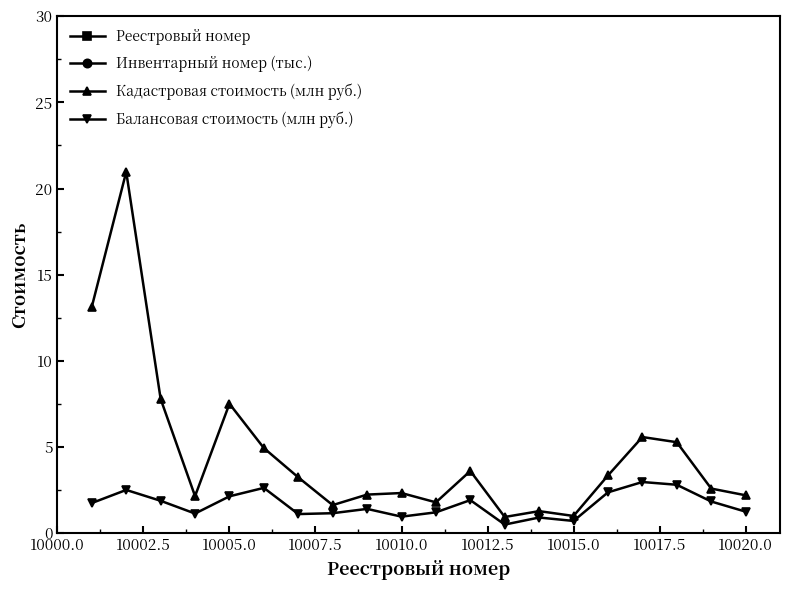

True or false: Кадастровая стоимость (млн руб.) has a value of 2.2 at 10020.0.

True